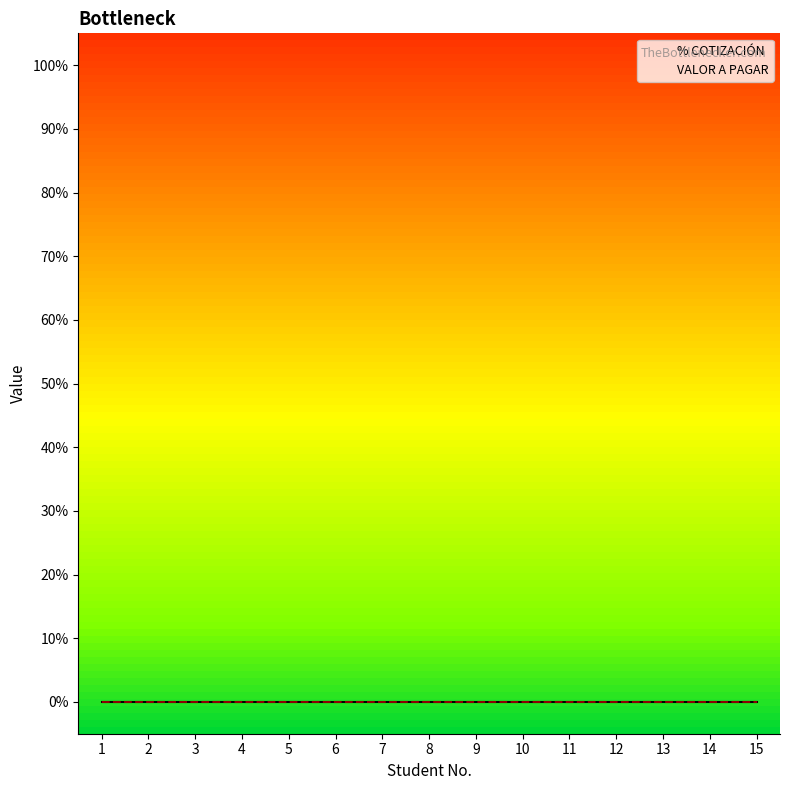

Reading left to right, what are all the values shown in this chart?

No.: 1=1	2=2	3=3	4=4	5=5	6=6	7=7	8=8	9=9	10=10	11=11	12=12	13=13	14=14	15=15
% COTIZACIÓN: 1=0	2=0	3=0	4=0	5=0	6=0	7=0	8=0	9=0	10=0	11=0	12=0	13=0	14=0	15=0
VALOR A PAGAR: 1=0	2=0	3=0	4=0	5=0	6=0	7=0	8=0	9=0	10=0	11=0	12=0	13=0	14=0	15=0